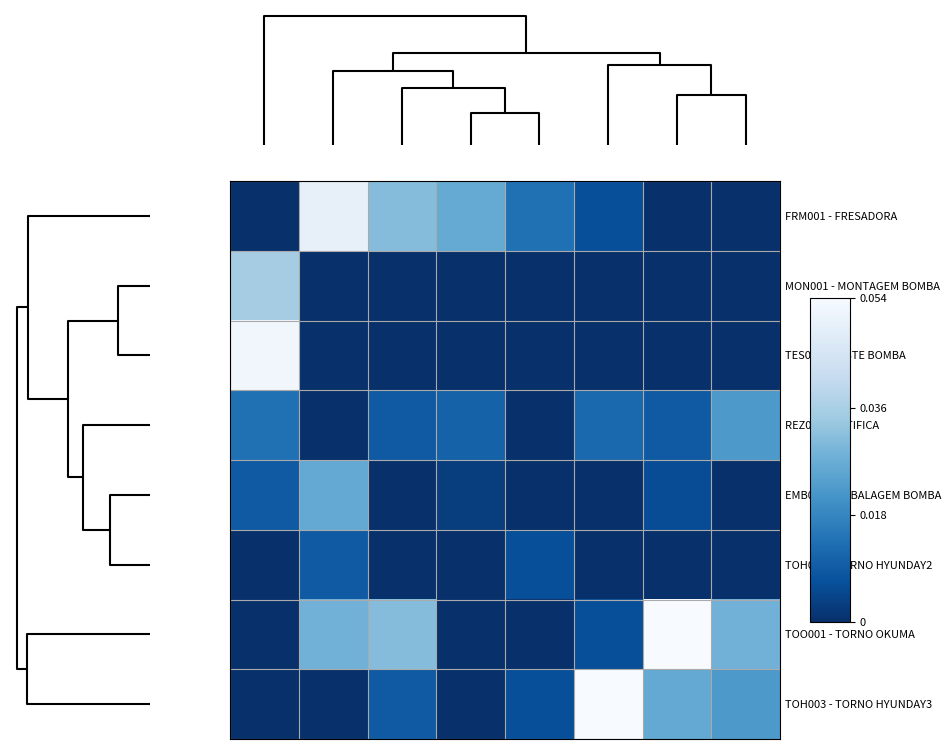

Reading right to left, what are all the values shown in this chart?

FRM001 - FRESADORA: 0.0	0.0	0.0	0.0	0.0	0.0	0.0	0.0
MON001 - MONTAGEM BOMBA: 0.0	0.0	0.0	0.0	0.0	0.0	0.0	0.0
TES001 - TESTE BOMBA: 0.0	0.0	0.0	0.0	0.0	0.0	0.0	0.1
REZ001 - RETIFICA: 0.0	0.0	0.0	0.0	0.0	0.0	0.0	0.0
EMB001 - EMBALAGEM BOMBA: 0.0	0.0	0.0	0.0	0.0	0.0	0.0	0.0
TOH002 - TORNO HYUNDAY2: 0.0	0.0	0.0	0.0	0.0	0.0	0.0	0.0
TOO001 - TORNO OKUMA: 0.0	0.1	0.0	0.0	0.0	0.0	0.0	0.0
TOH003 - TORNO HYUNDAY3: 0.0	0.0	0.1	0.0	0.0	0.0	0.0	0.0